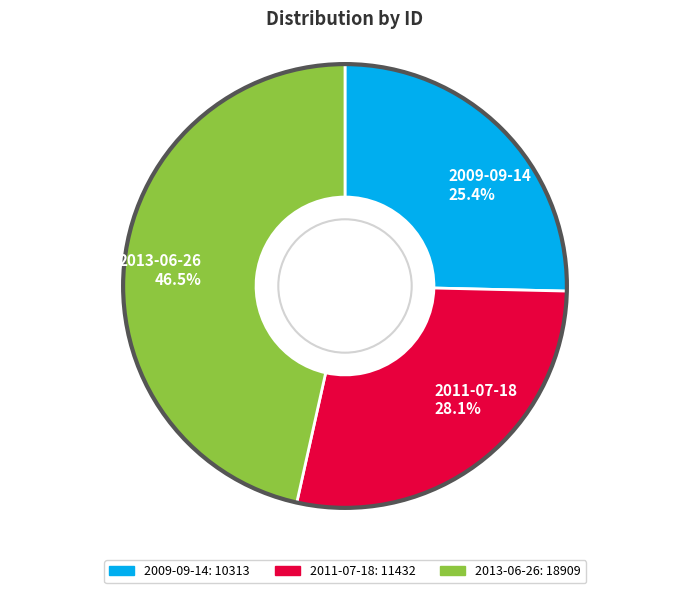

What portion of the pie excludes 2011-07-18?

71.9%